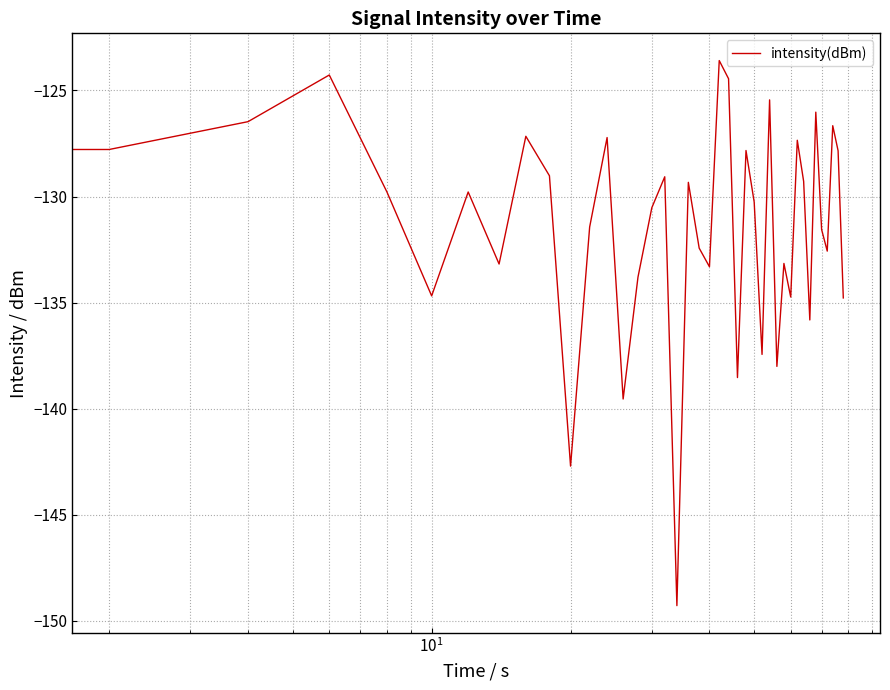

What is the maximum value shown in the chart?

-123.6